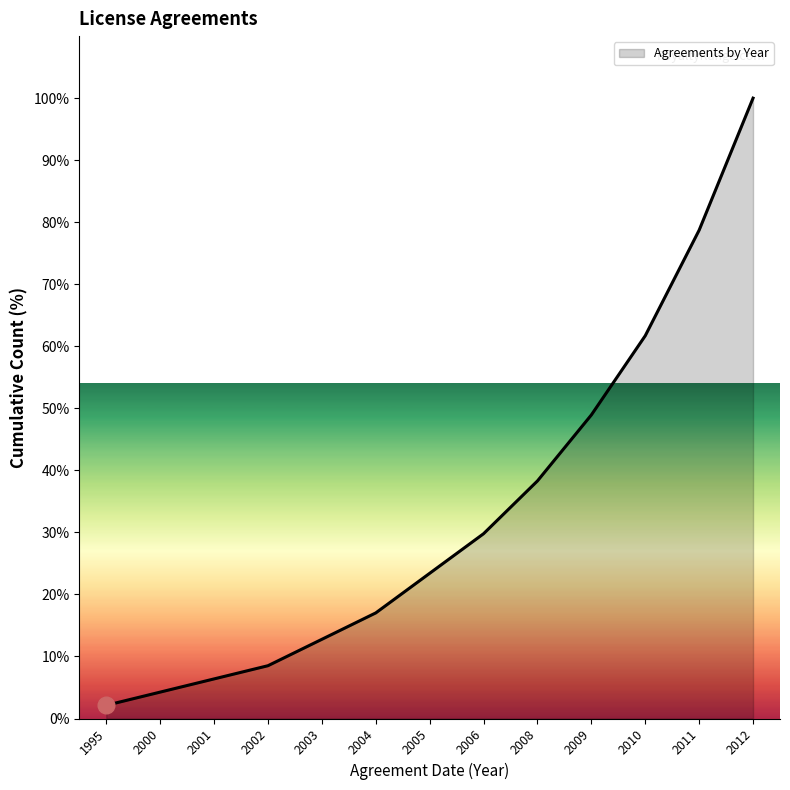

How many values exceed 23?

7